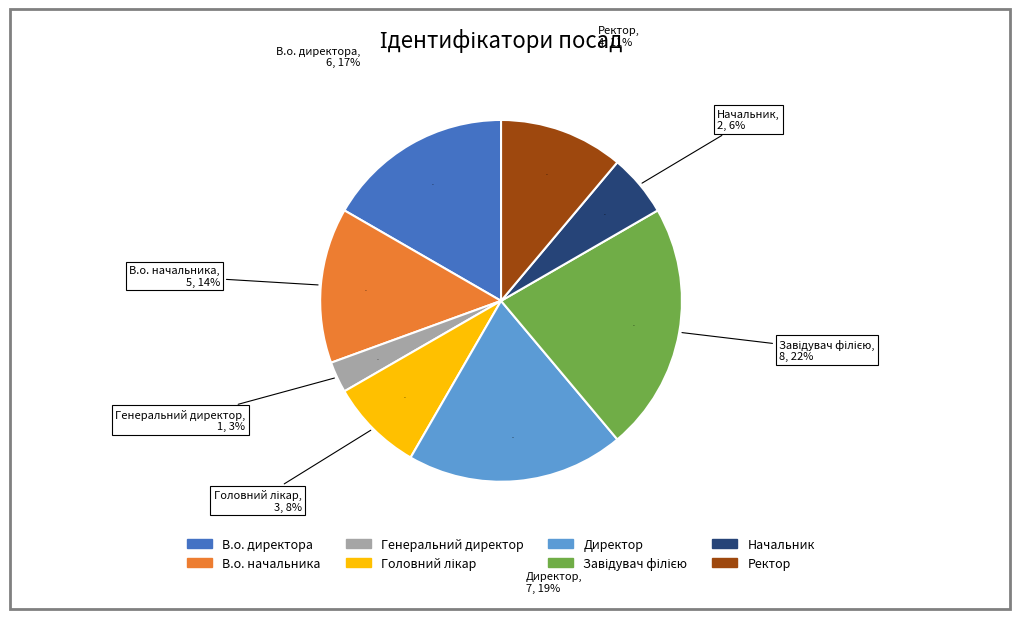

Is it true that В.о. директора is 17% of the pie?

True